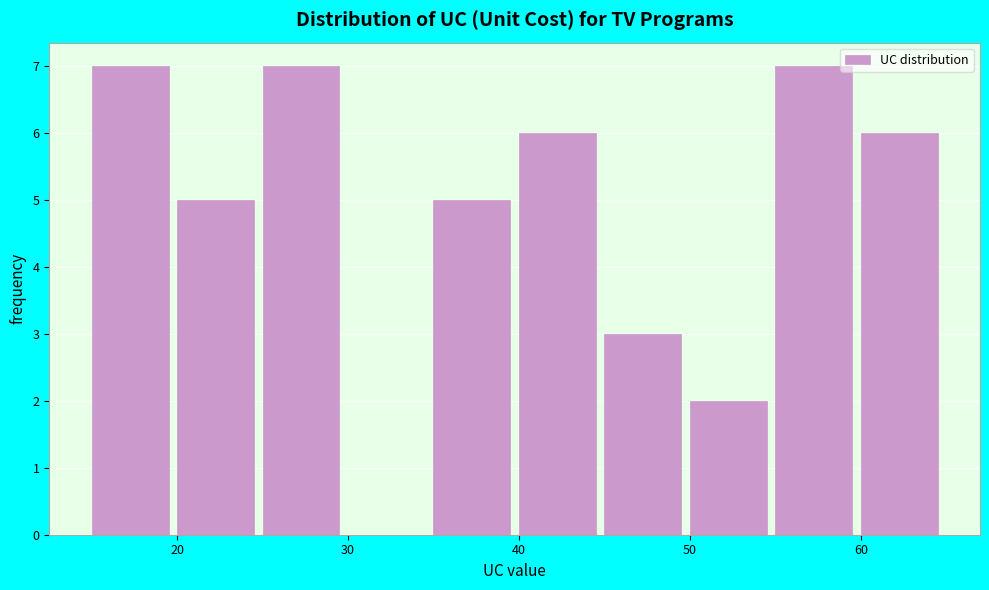

Reading left to right, transcribe this chart: for each bar, give the range it covers on the x-axis and its height. The values are not printed on the chart, so give them approximately, as read against the axis.

15 to 20: 7
20 to 25: 5
25 to 30: 7
30 to 35: 0
35 to 40: 5
40 to 45: 6
45 to 50: 3
50 to 55: 2
55 to 60: 7
60 to 65: 6